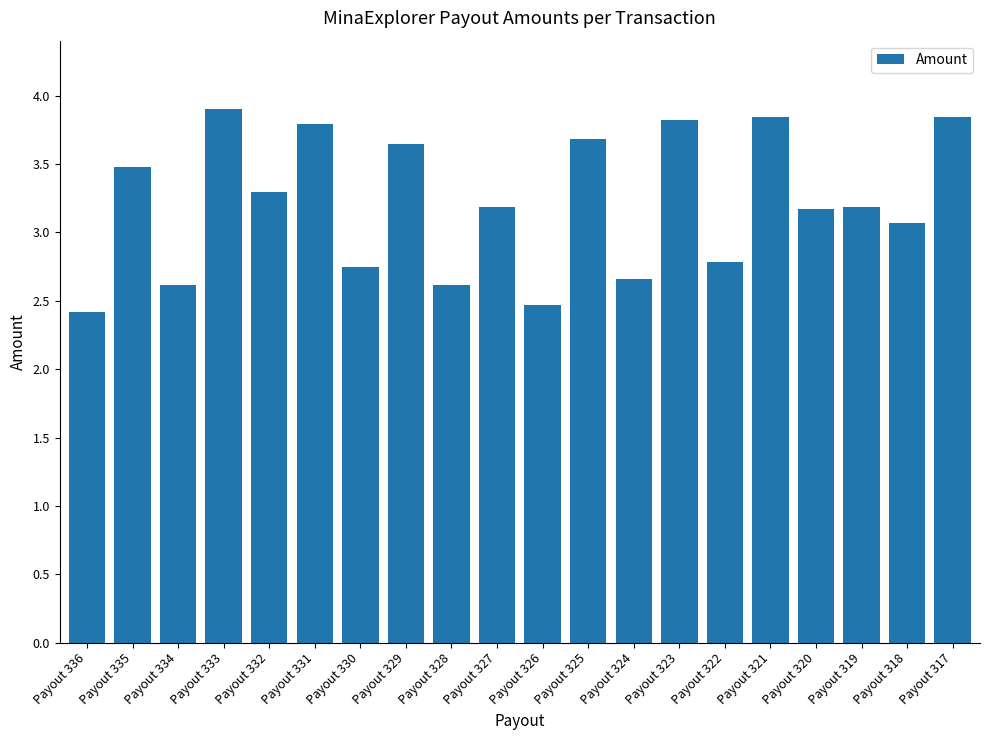

What is the sum of the values at Payout 332 and Payout 318?

6.4